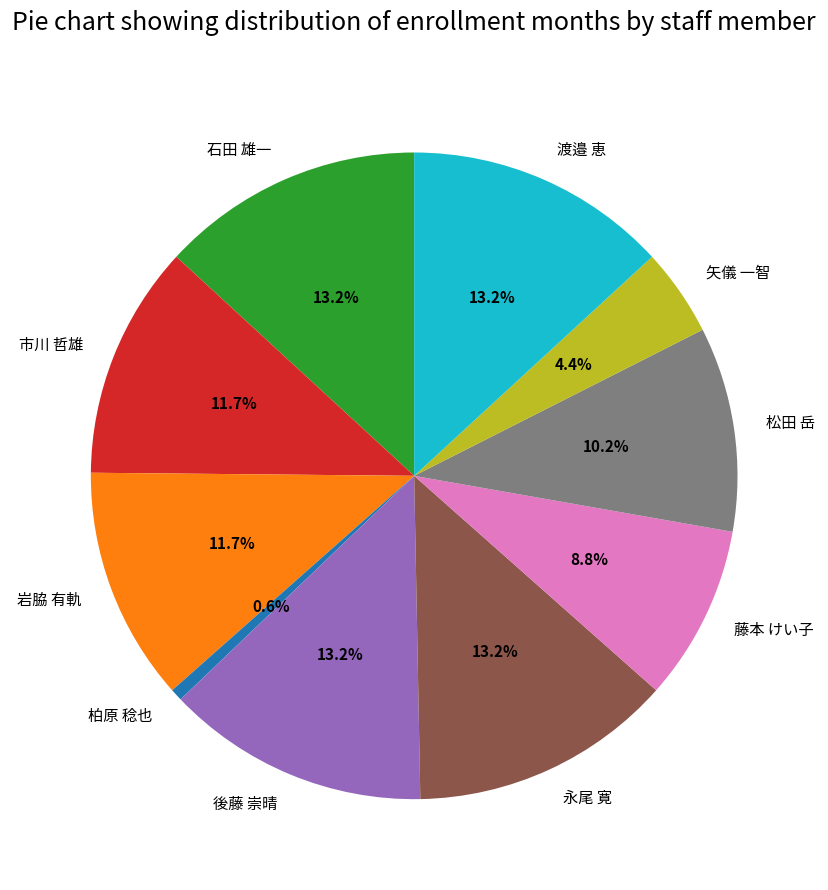

Which slice is the smallest?

柏原 稔也